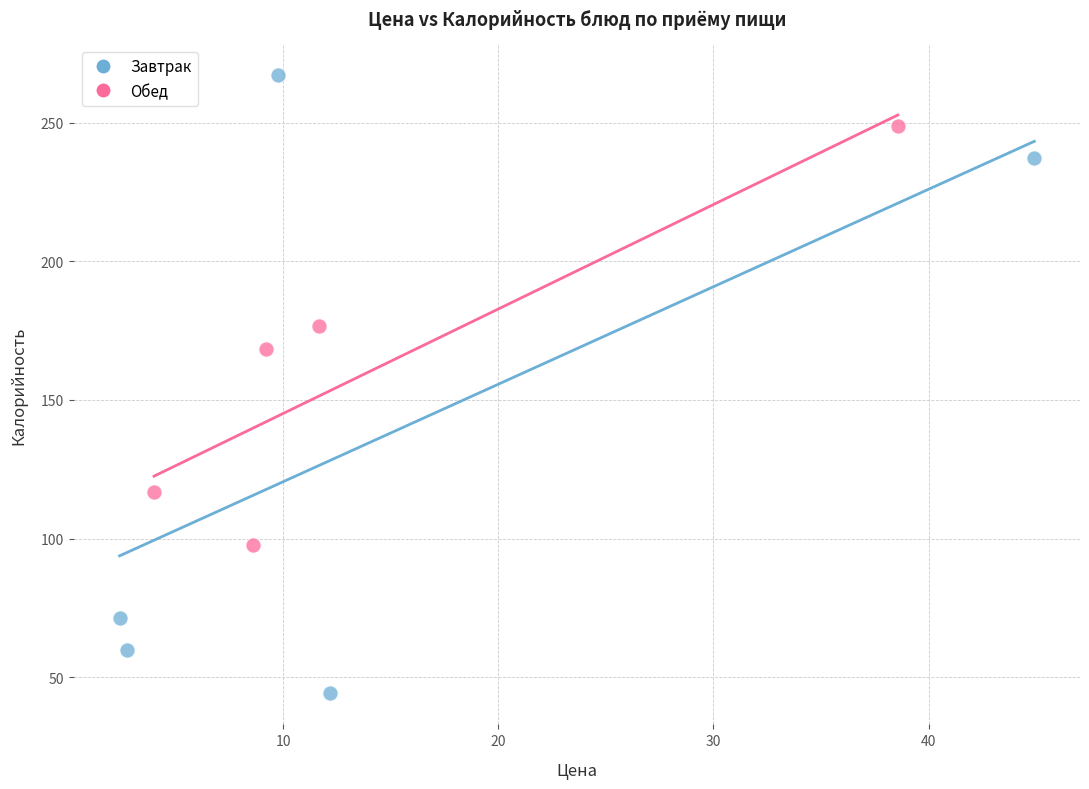

What are all the series names shown in the legend?

Завтрак, Обед